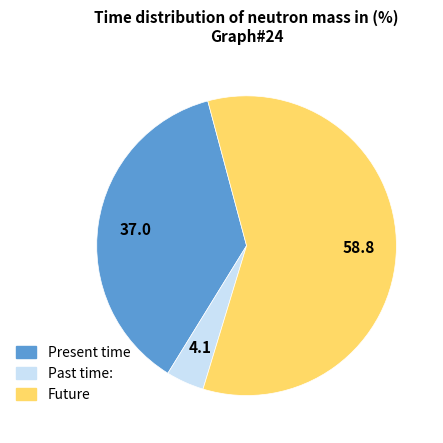

How many slices are in this pie chart?

3